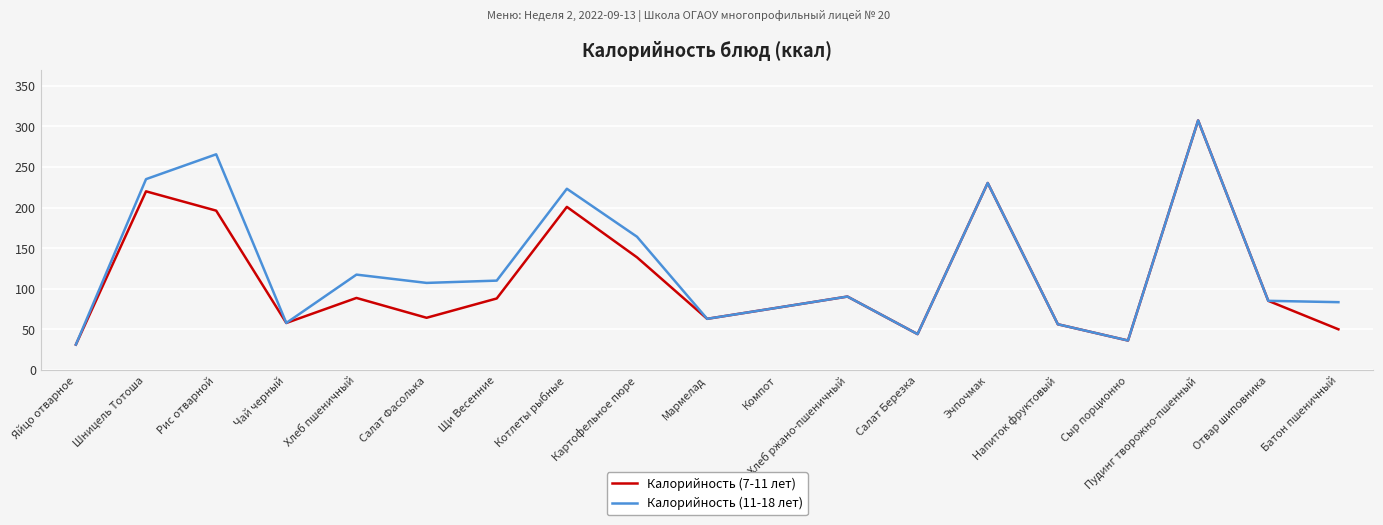

What are all the series names shown in the legend?

Калорийность (7-11 лет), Калорийность (11-18 лет)